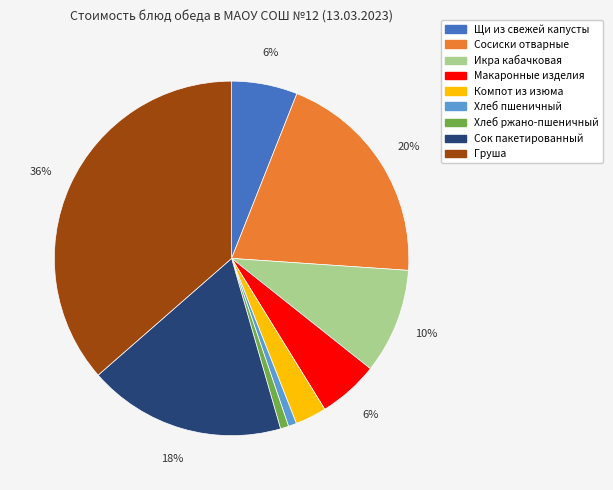

To the nearest percent, what percentage of the pie is Сосиски отварные?

20%